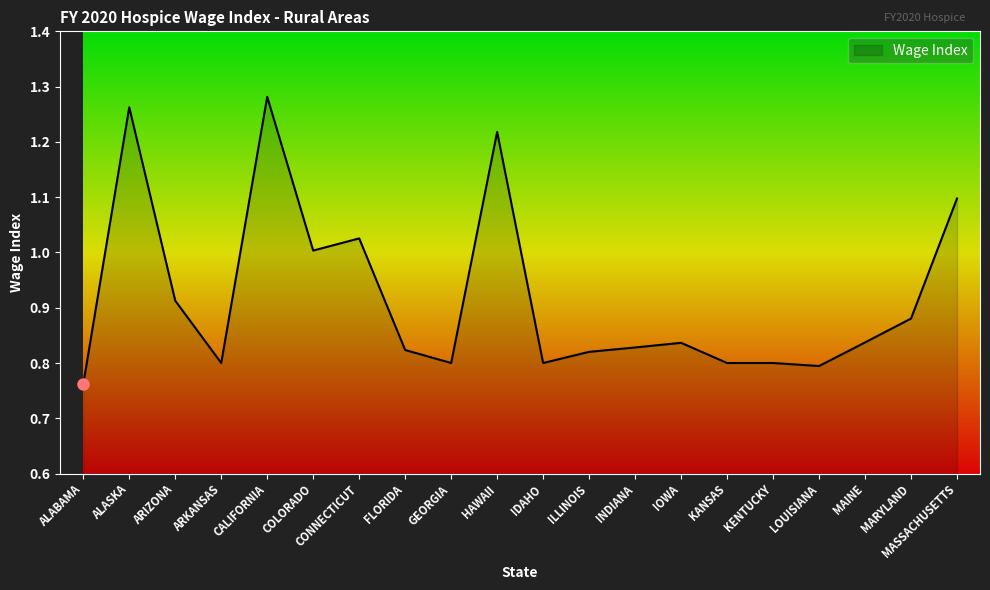

What is the difference between the maximum and minimum values?

0.5